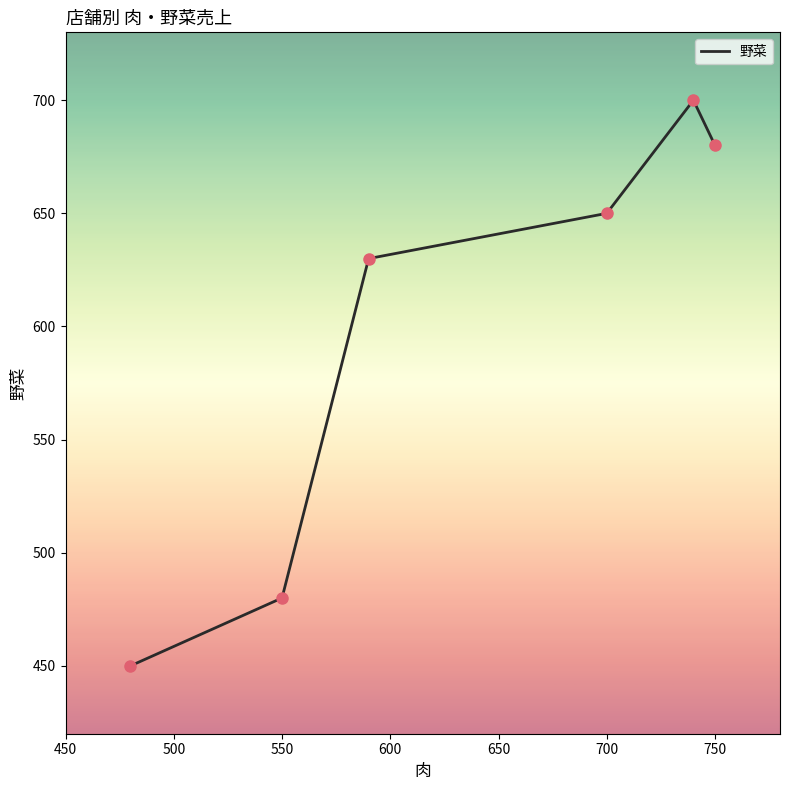

Which has a higher value, 600 or 700?

600